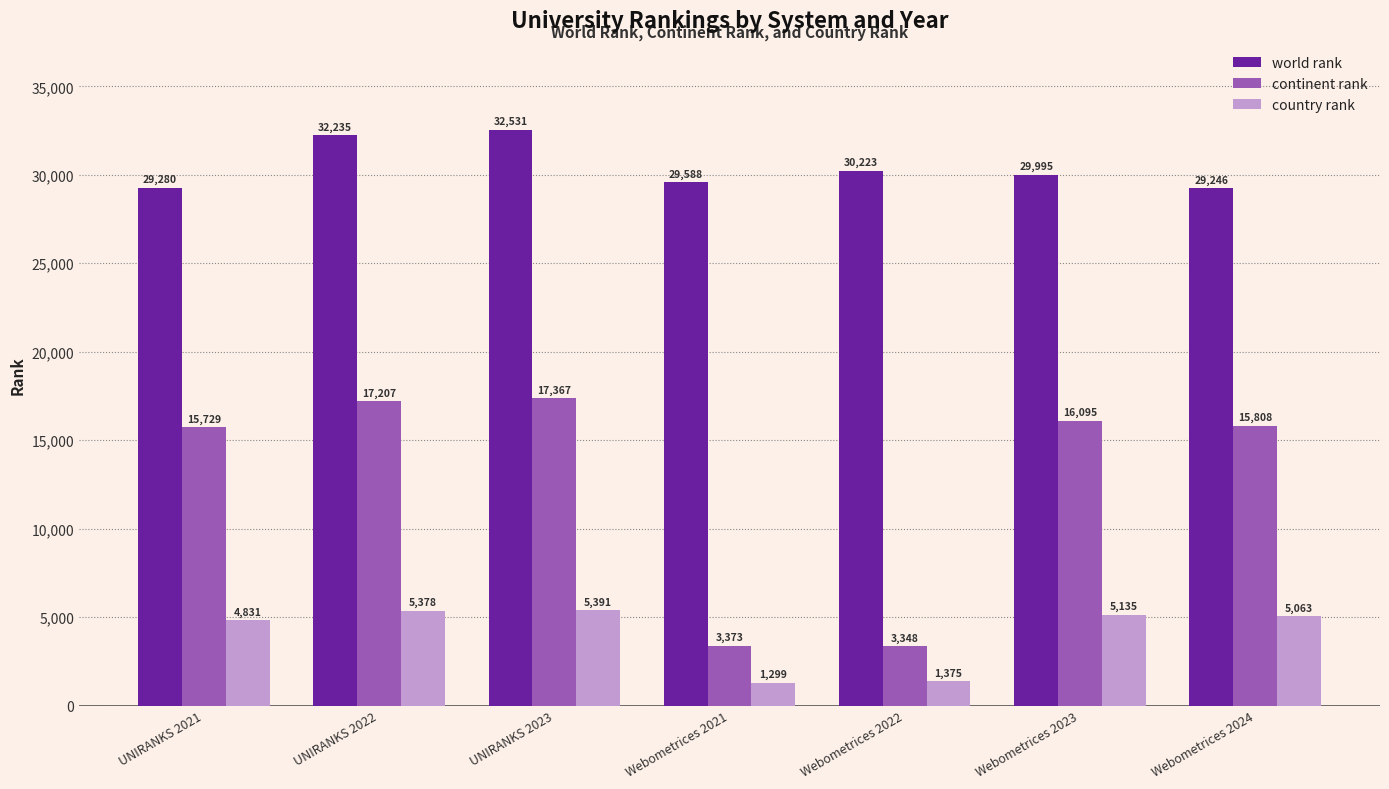

List the series in order of their overall mean, lowest first.

country rank, continent rank, world rank